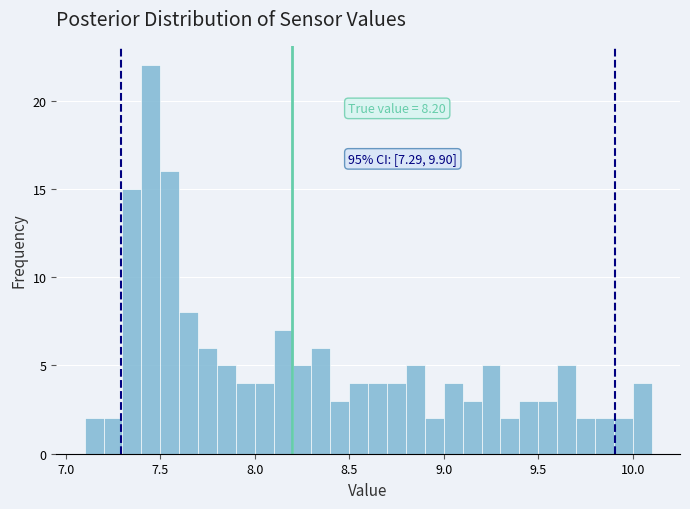

Around what value on the x-axis is the tallest bar? Give the approximate position of its centre, as read against the axis.

7.45